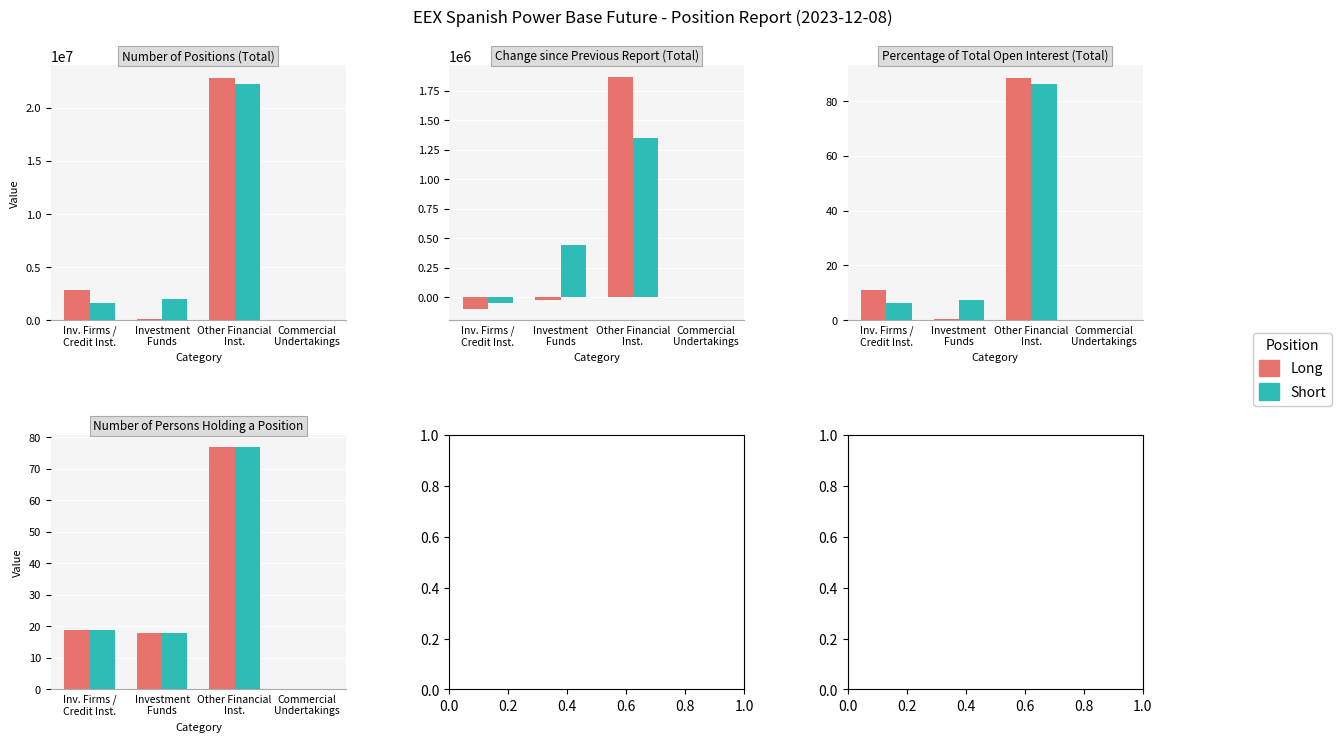

At Inv. Firms /
Credit Inst., list the series in order from smallest to largest.

Long, Short